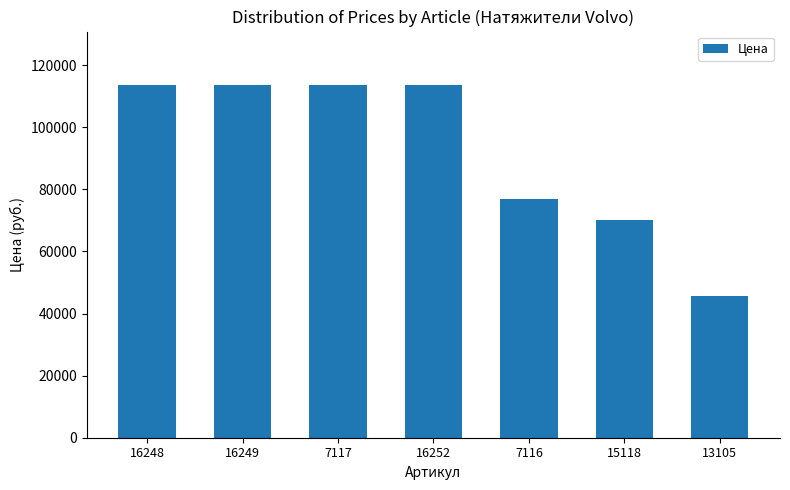

Reading right to left, list all the values displayed in this chart.

45700	70000	76800	113785	113785	113785	113785